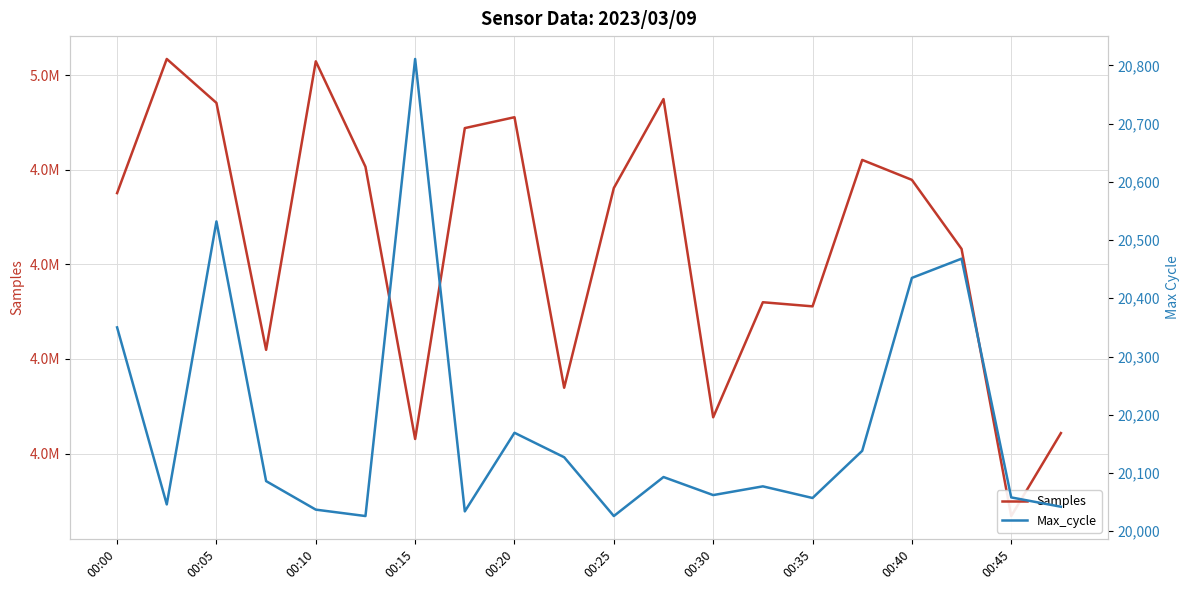

Reading left to right, extract all data points from this chart.

Samples: 4993764	5000853	4998531	4985481	5000729	4995156	4980769	4997199	4997774	4983478	4994033	4998734	4981917	4987996	4987779	4995518	4994464	4990815	4976697	4981081
Max_cycle: 20350	20046	20532	20086	20037	20026	20811	20034	20169	20127	20026	20093	20062	20077	20057	20138	20435	20468	20058	20042